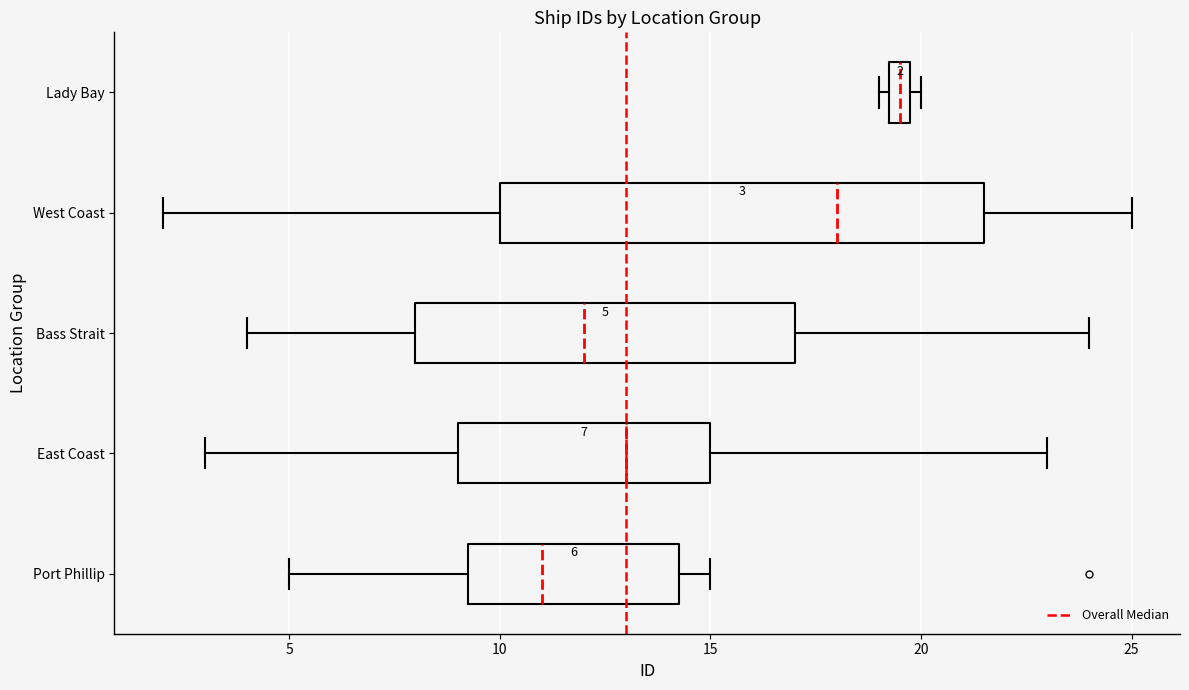

Comparing the boxes themselves (not the whiskers), which one is the widest?

West Coast